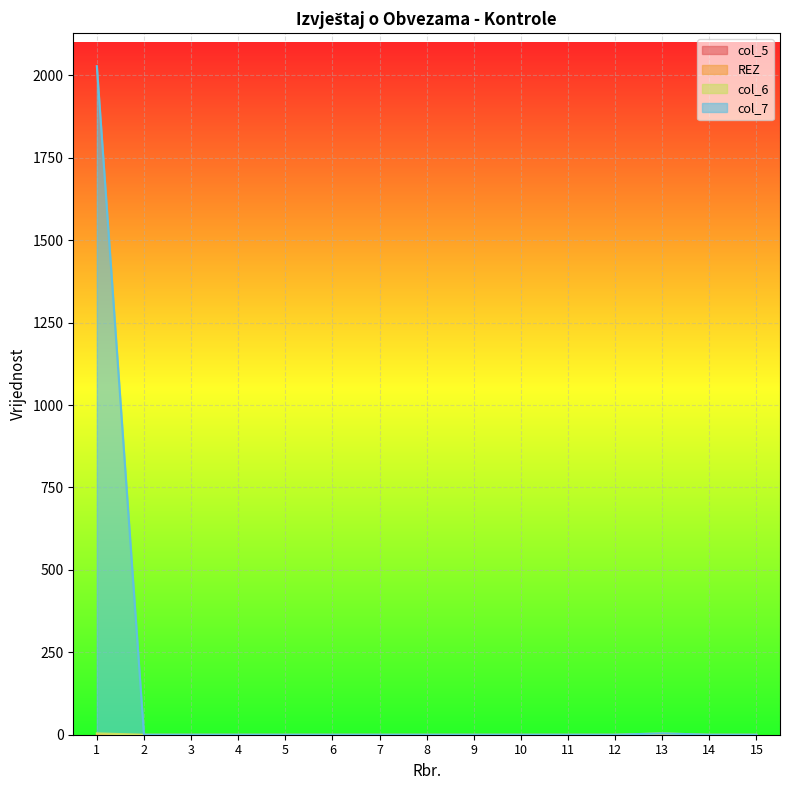

Count the col_6 values in the range 0 to 1.

13